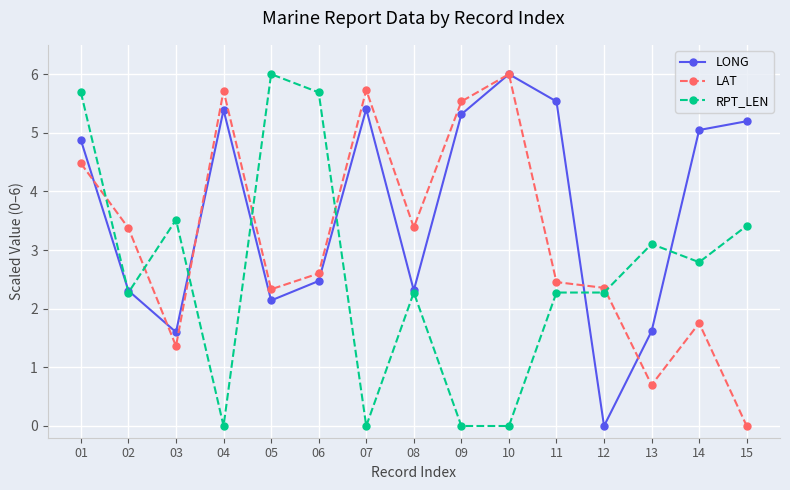

True or false: LAT has more than 2 interior local peaks.

True